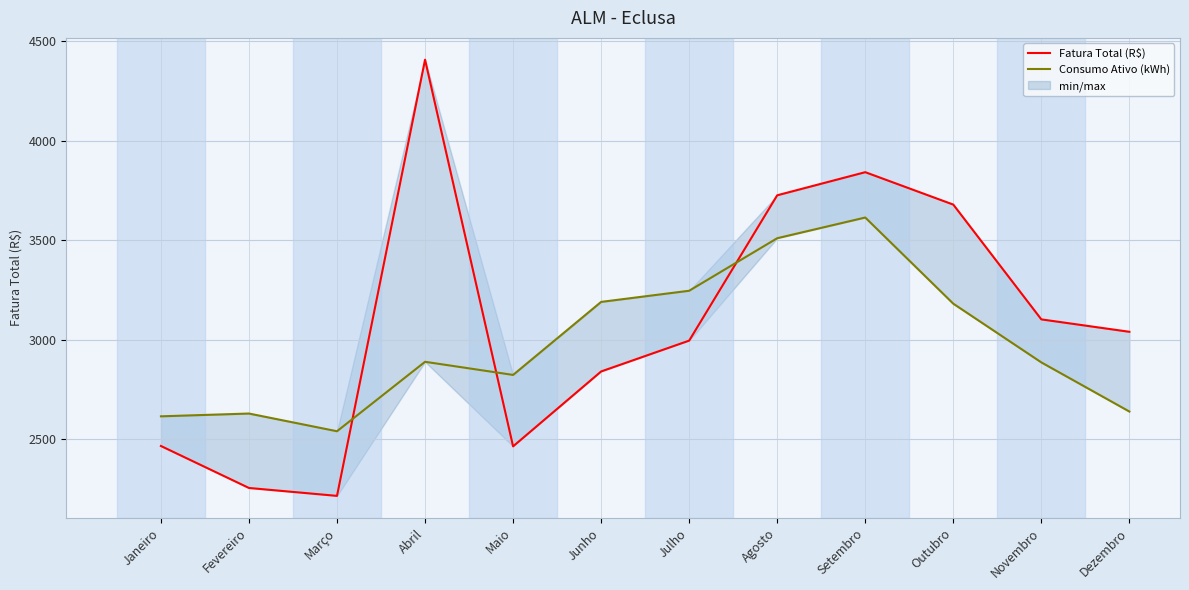

At which category does the chart reach its minimum across all series?

Março